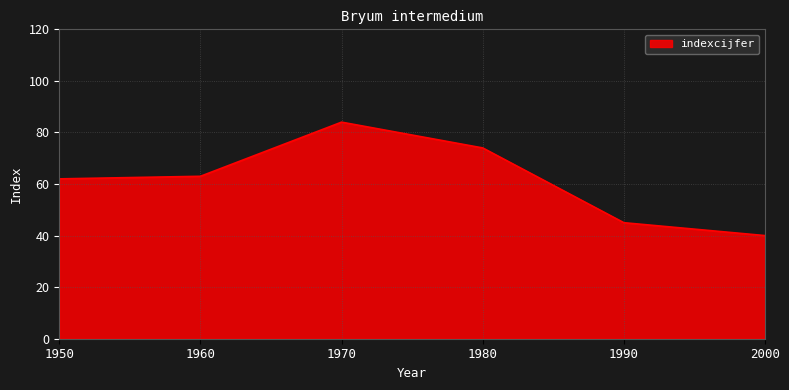

What is the greatest value displayed?

84